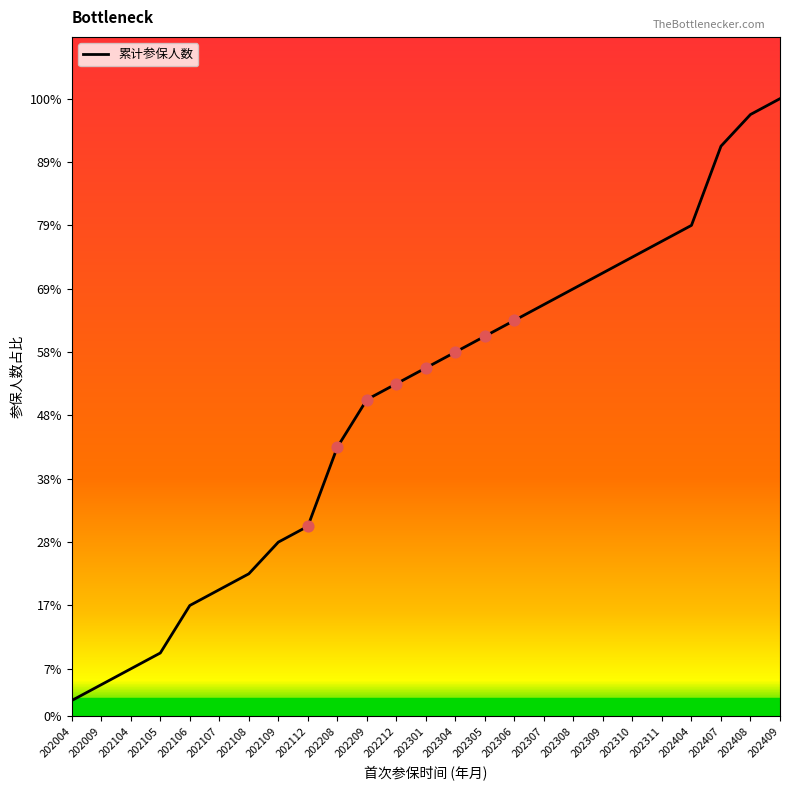

Which has a higher value, 202305 or 202108?

202305